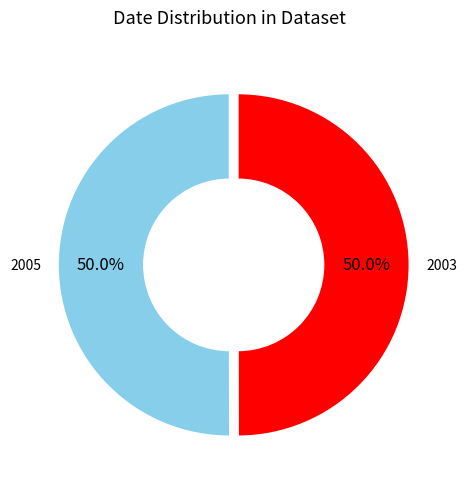

What is the ratio of the value at 2005 to the value at 2003?

1.0